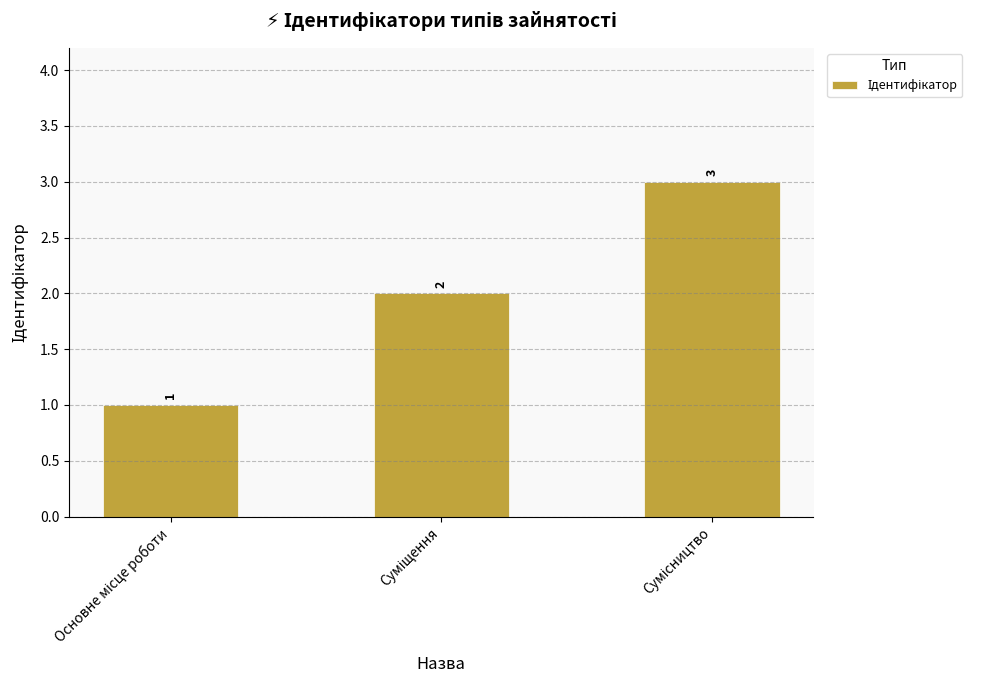

What is the value of the 1st bar from the left?

1